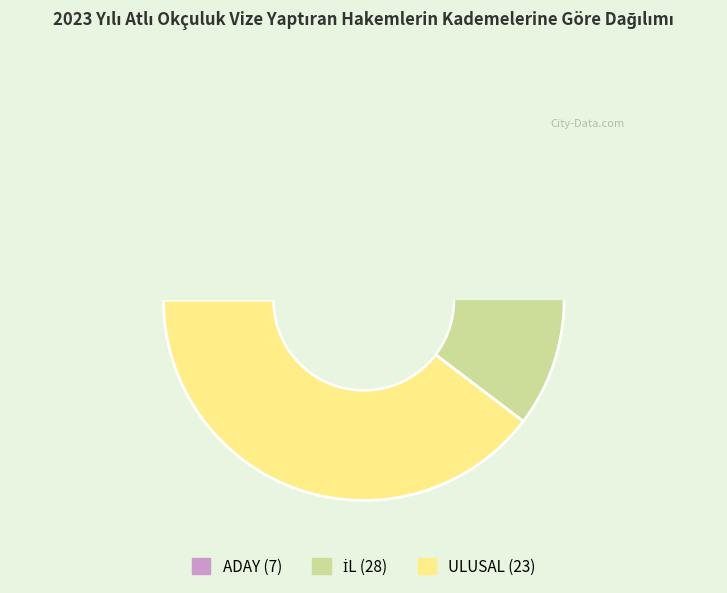

Which slice is the largest?

İL